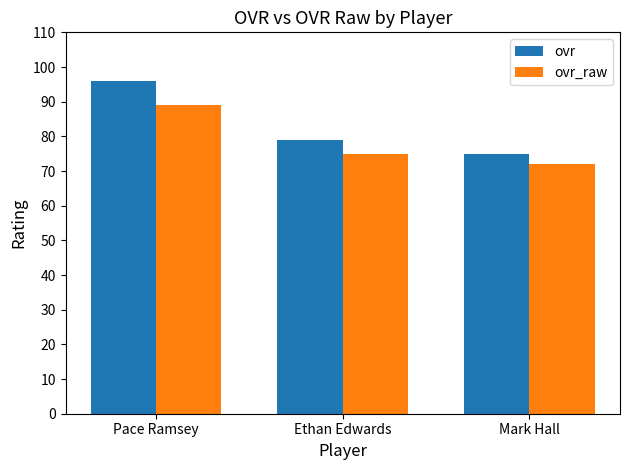

What is the value of the ovr_raw bar at the 1st from the left?

89